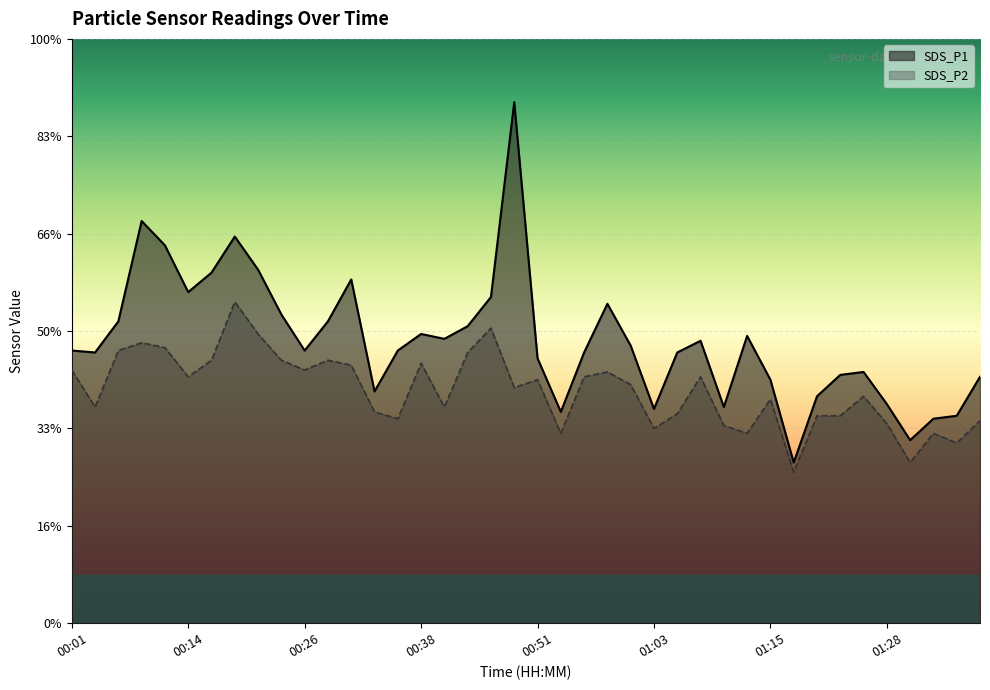

Between 00:26 and 00:53, which series saw the biggest shift?

SDS_P2